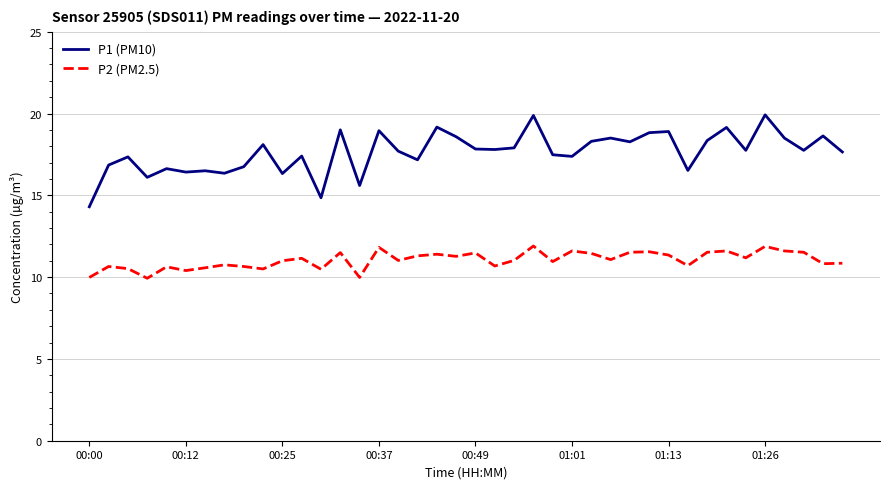

What is the difference between the maximum and second lowest values in the P1 (PM10) series?

5.1